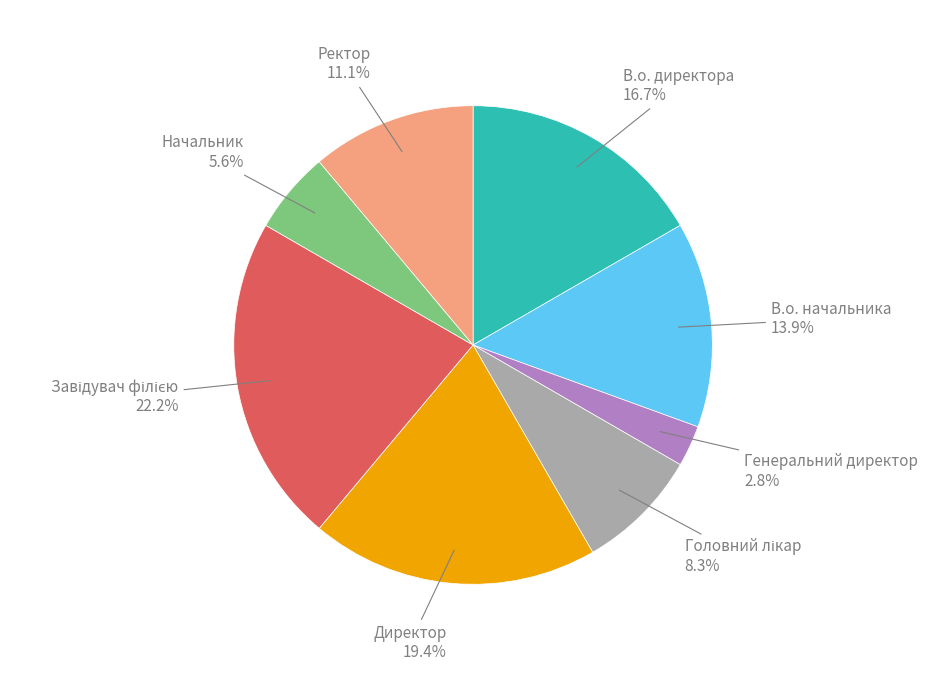

Which slice is the smallest?

Генеральний директор